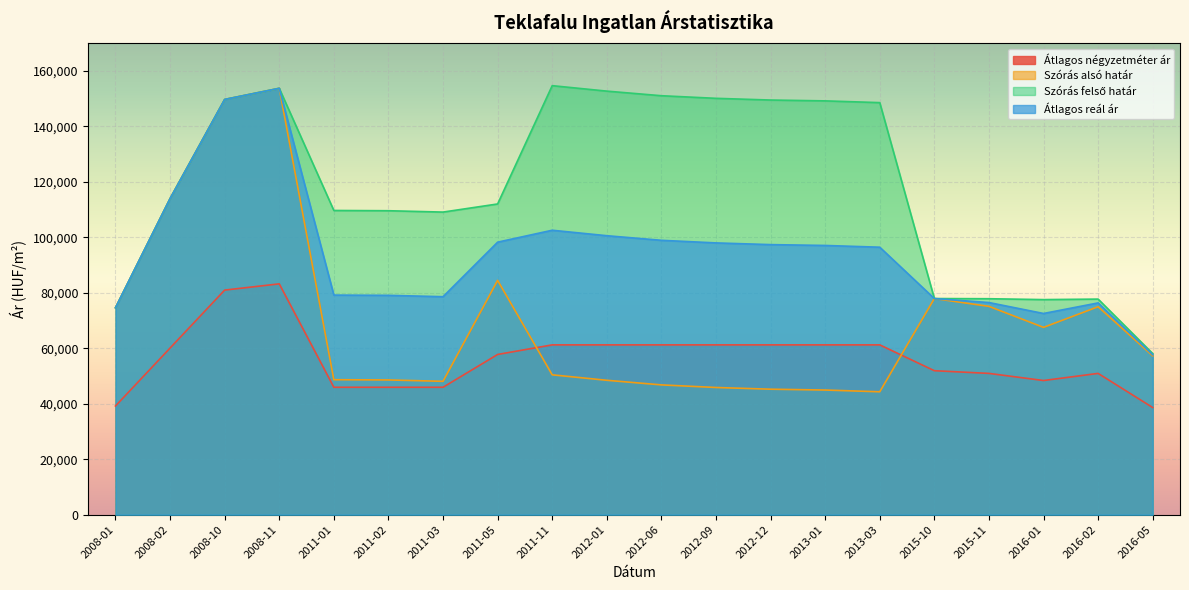

How many categories are shown in the chart?

20